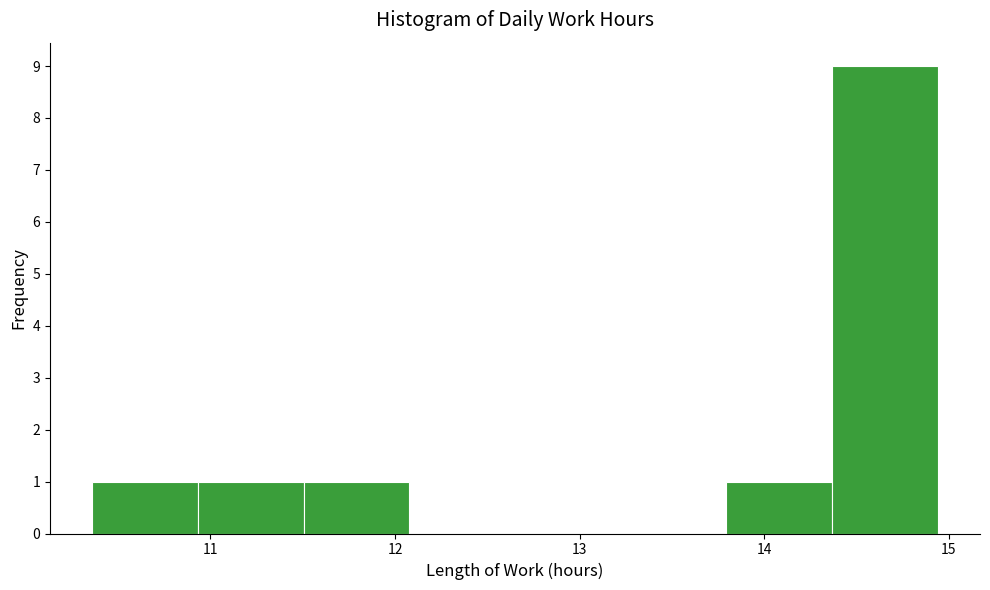

How tall is the bar that spans 10.4 to 10.9 on the x-axis? Neither the bar edges nor the heights are printed on the chart, so give them approximately, as read against the axes.

1